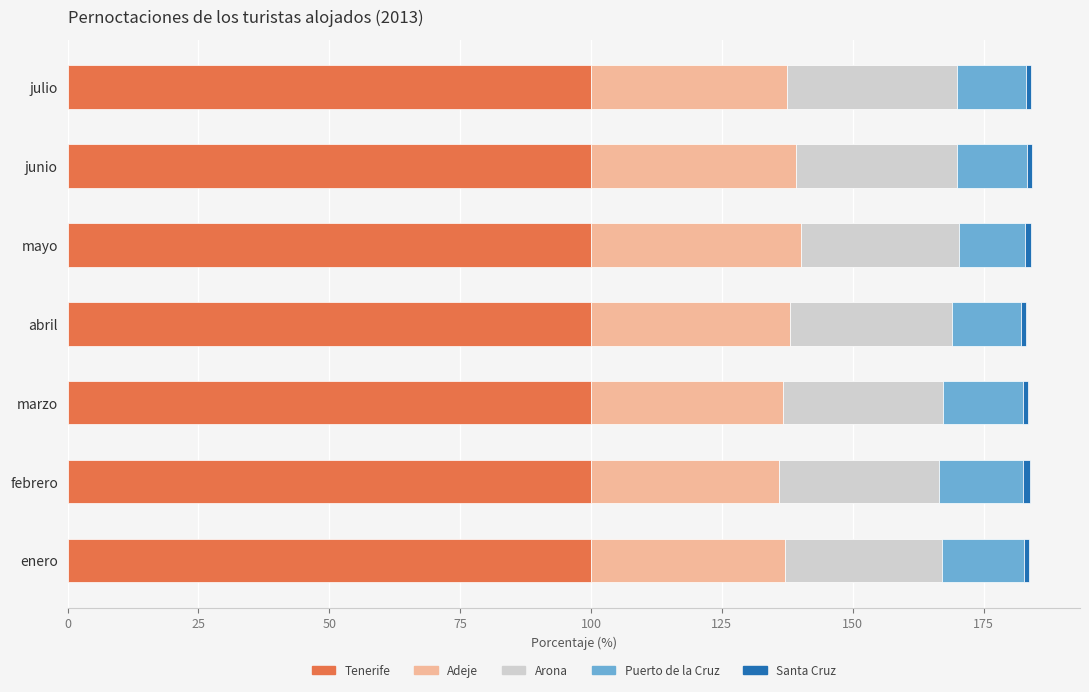

What is the average value of the Tenerife series?

100.0